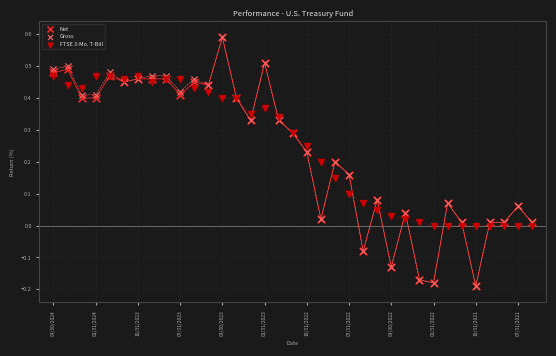

What are all the series names shown in the legend?

Net, Gross, FTSE 3-Mo. T-Bill